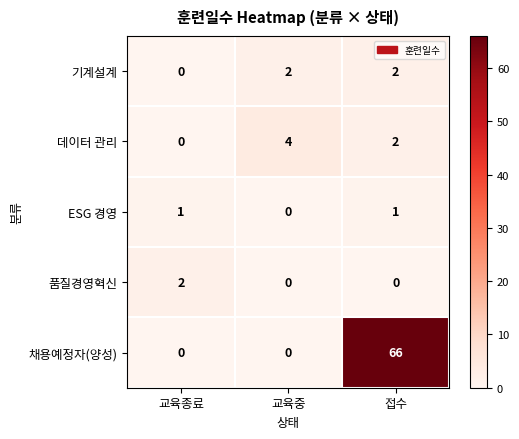

What is the greatest value displayed?

66